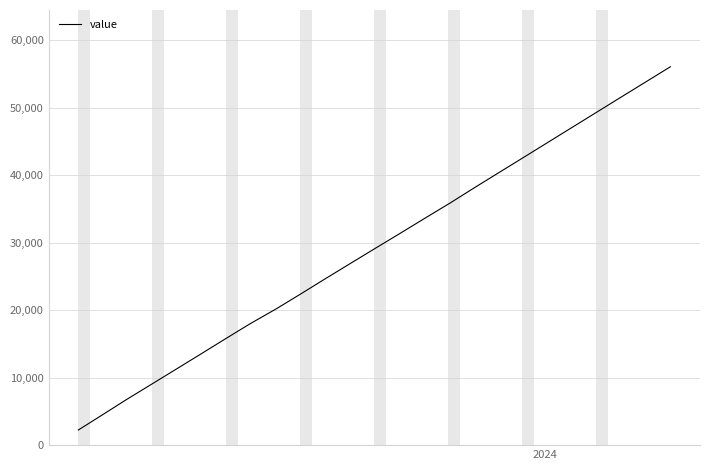

What is the maximum value shown in the chart?

56076.8